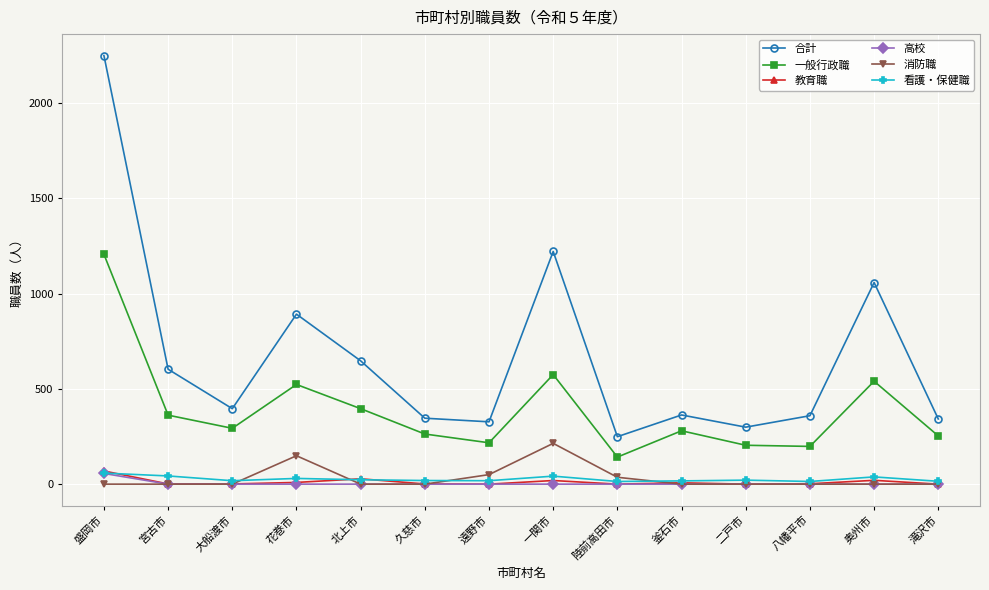

Which series has the largest range (max minus min)?

合計